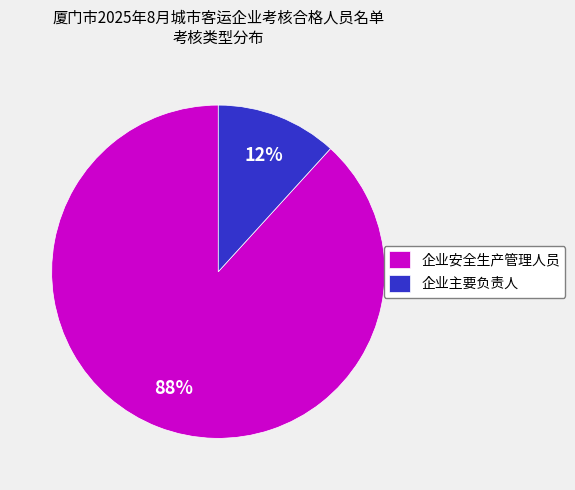

To the nearest percent, what is the combined percentage of 企业主要负责人 and 企业安全生产管理人员?

100%